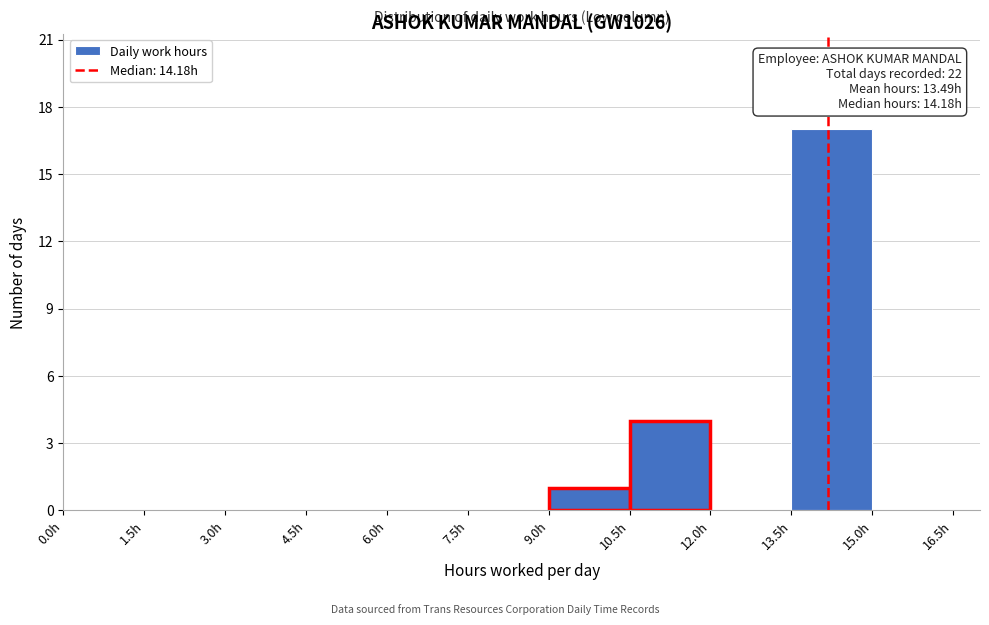

Over which range of the x-axis is the bar tallest?

13.5 to 15.0